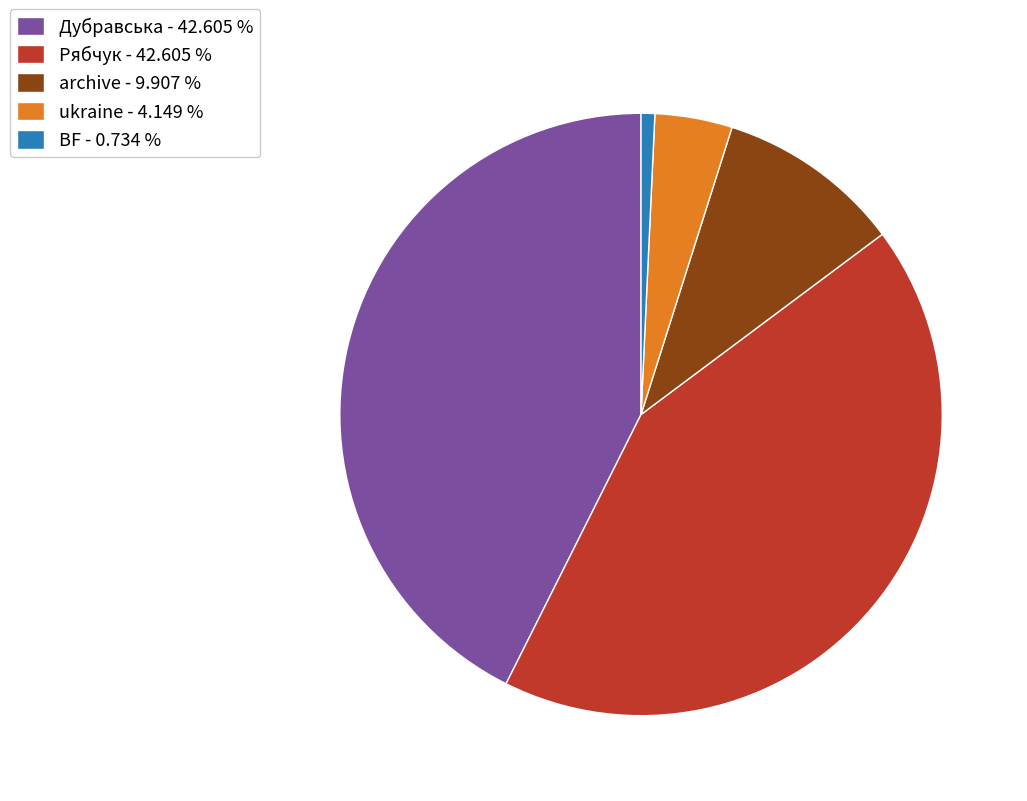

Between archive and Рябчук, which is larger?

Рябчук